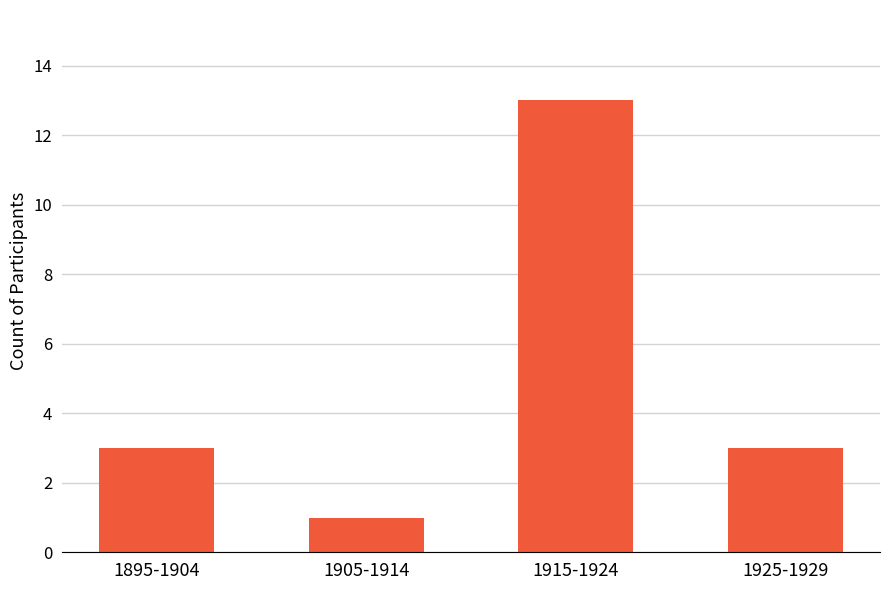

What is the greatest value displayed?

13